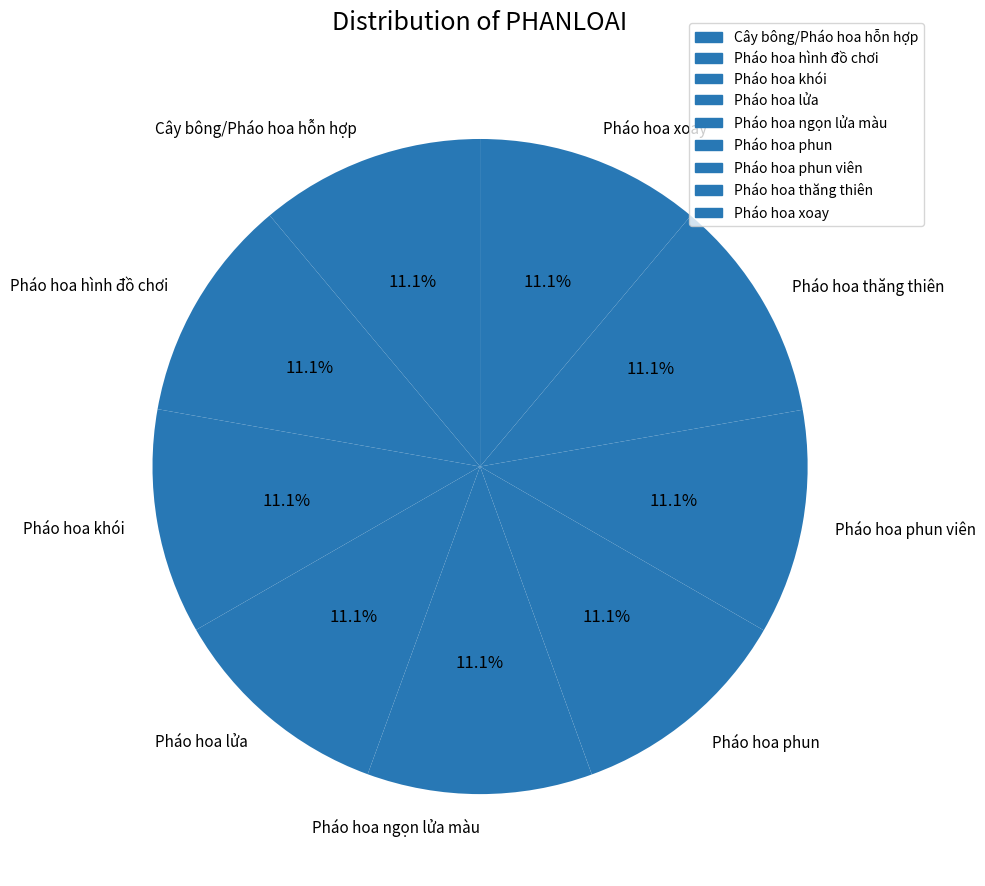

To the nearest percent, what is the combined percentage of Pháo hoa ngọn lửa màu and Pháo hoa phun viên?

22%